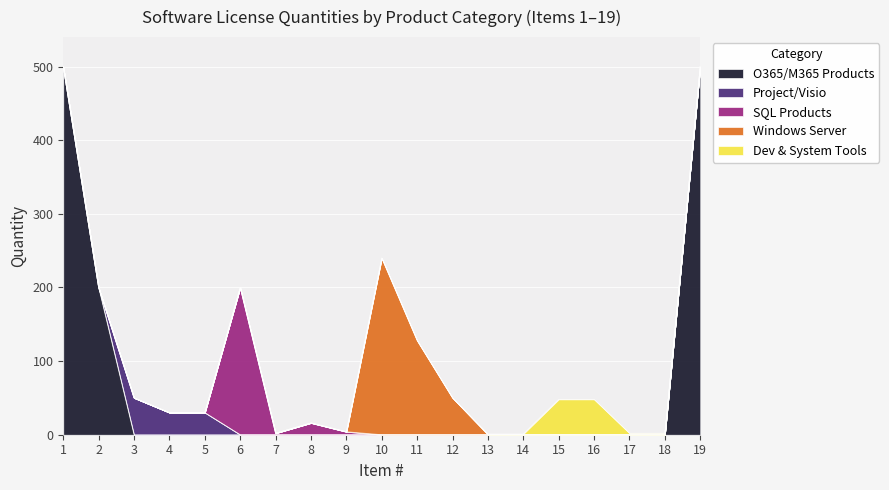

Does the chart display data point markers on the line(s)?

No